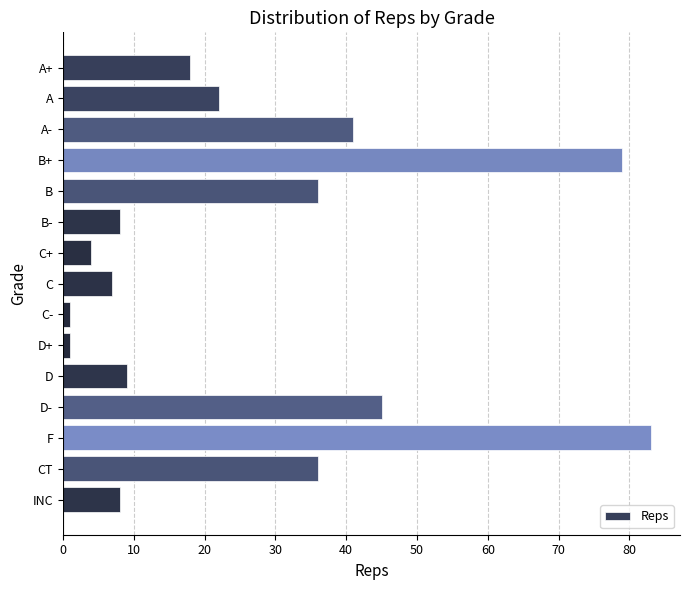

What is the change in value from A+ to CT?

+18